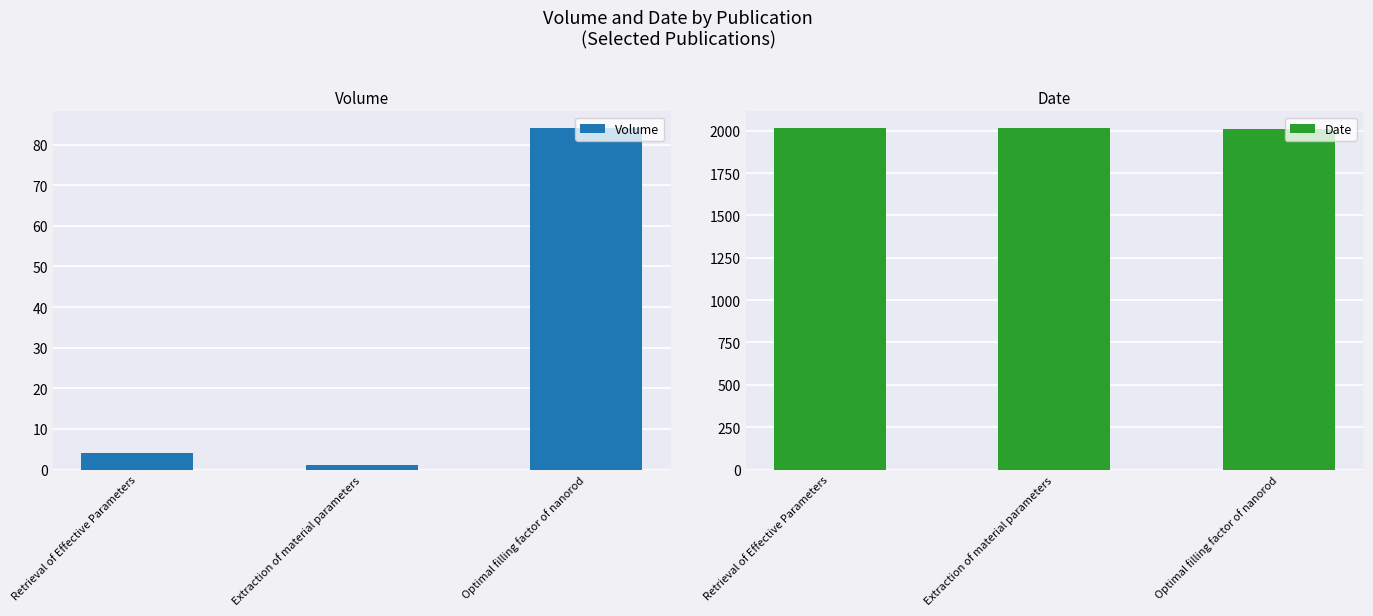

Read the Volume value at Optimal filling factor of nanorod, to the nearest 5.

85